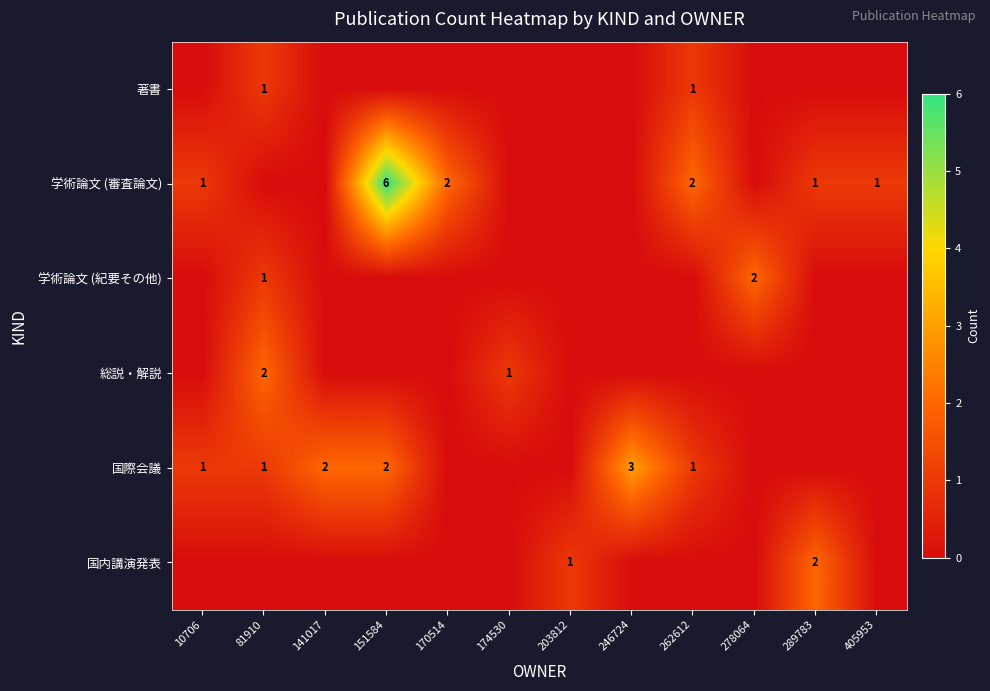

The value of 国内講演発表 at 203812 is 2. True or false?

False